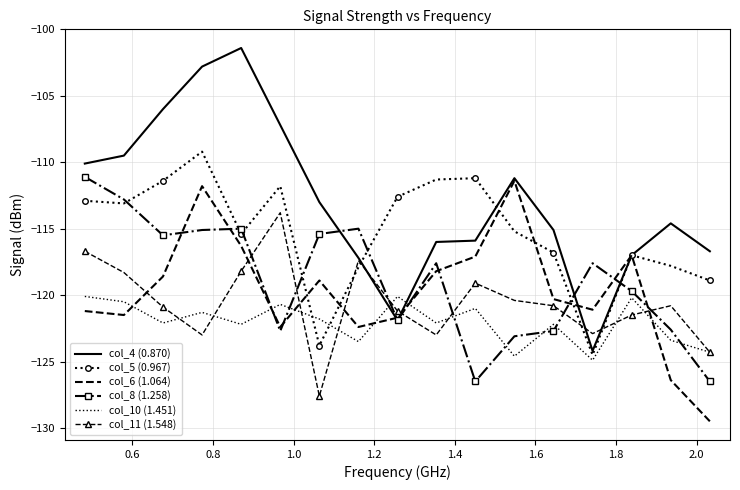

What is the maximum value for col_8 (1.258)?

-111.1